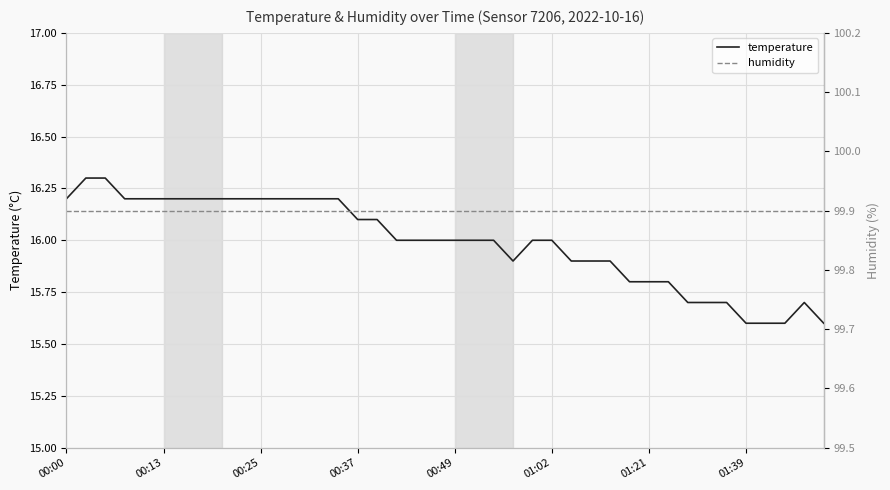

What is the value of the humidity point at the 9th from the left?

99.9